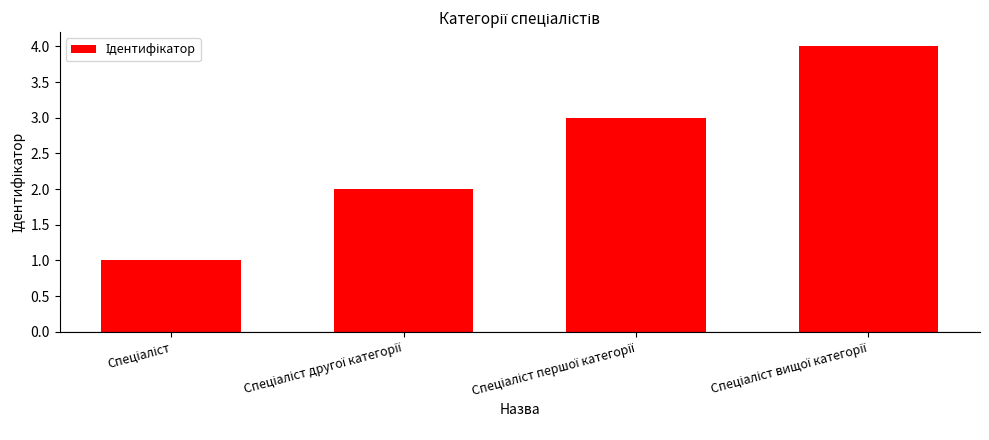

What is the sum of all values?

10